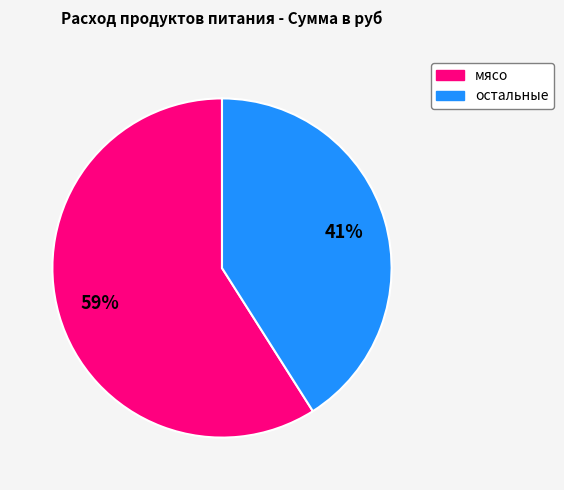

Is there a majority slice in this chart?

Yes